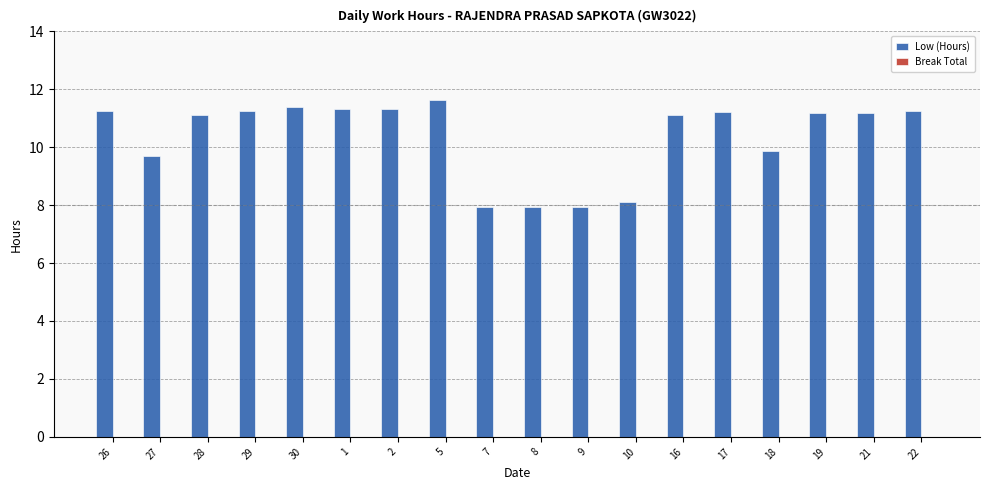

The value at 29 is 11.3. True or false?

True